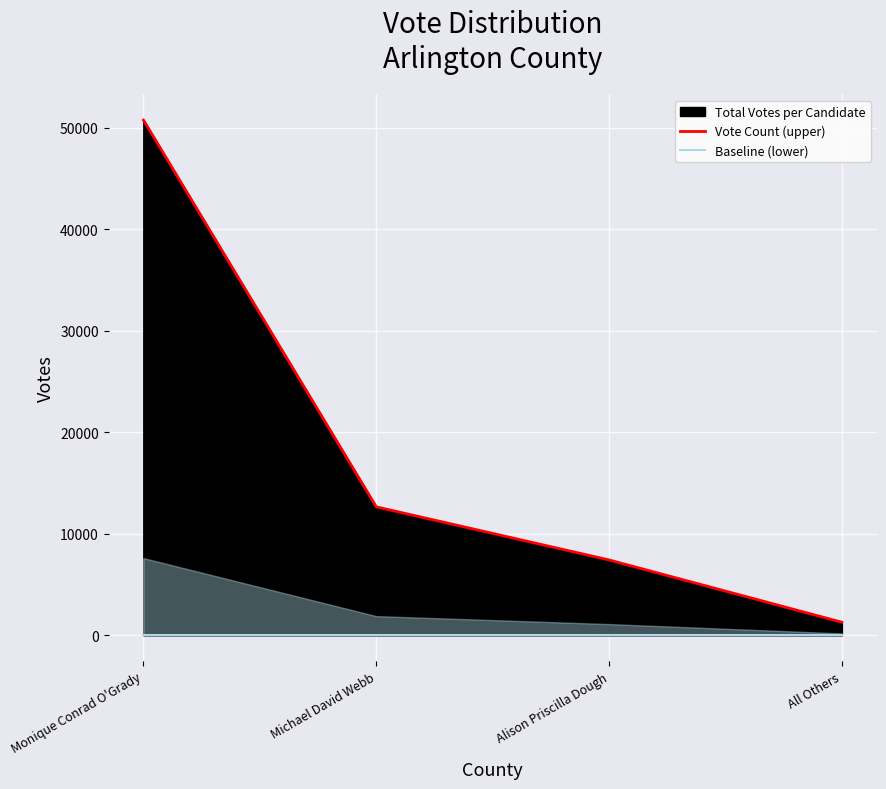

Reading left to right, transcribe all the data shown in this chart.

Vote Count (upper): Monique Conrad O'Grady=50734	Michael David Webb=12659	Alison Priscilla Dough=7427	All Others=1296
Baseline (lower): Monique Conrad O'Grady=0	Michael David Webb=0	Alison Priscilla Dough=0	All Others=0